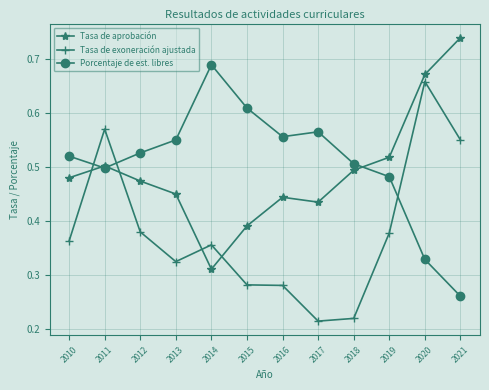

Is it true that Tasa de aprobación equals 0.8 at 2011?

False